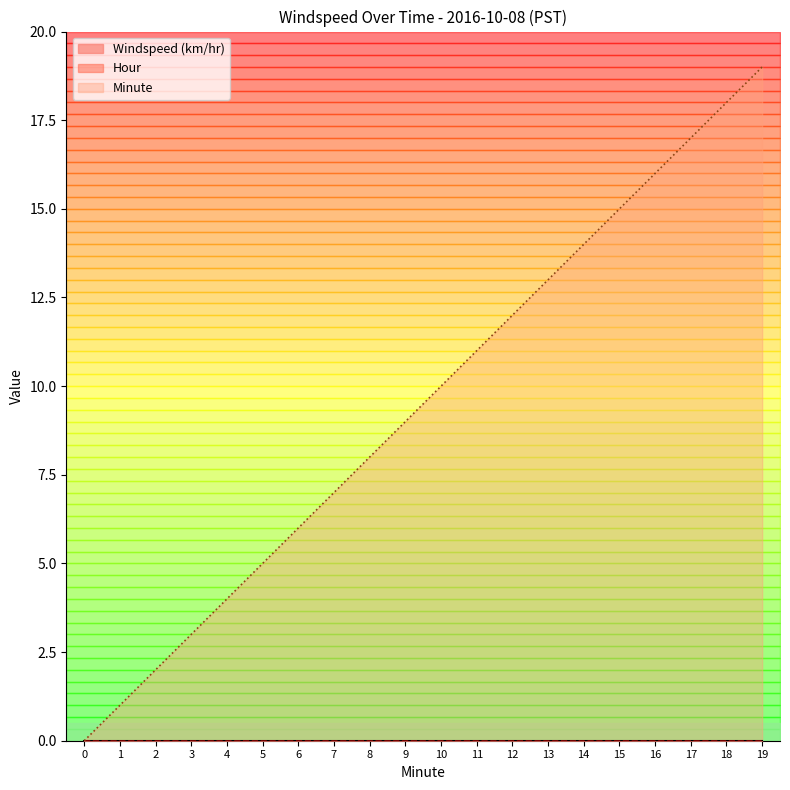

List the labels in order of Minute value, largest first.

19, 18, 17, 16, 15, 14, 13, 12, 11, 10, 9, 8, 7, 6, 5, 4, 3, 2, 1, 0